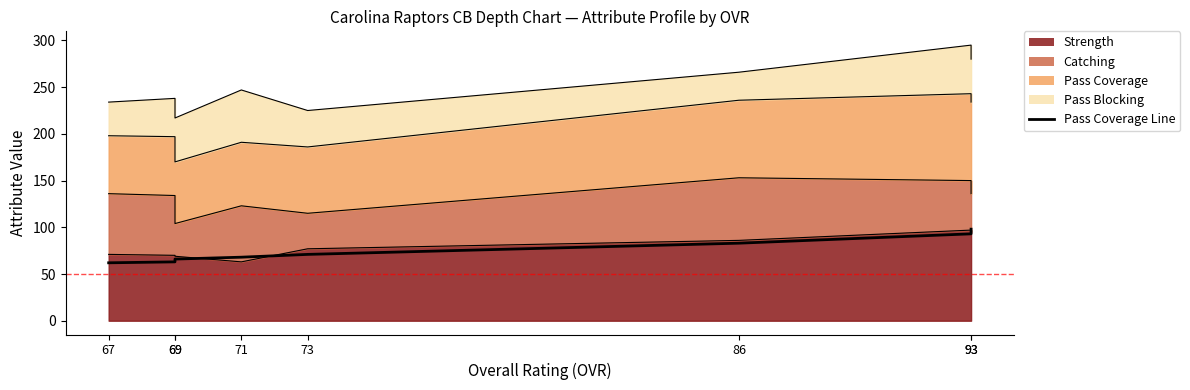

Rank the categories by value from lowest to highest.

67, 69, 69, 71, 73, 86, 93, 93